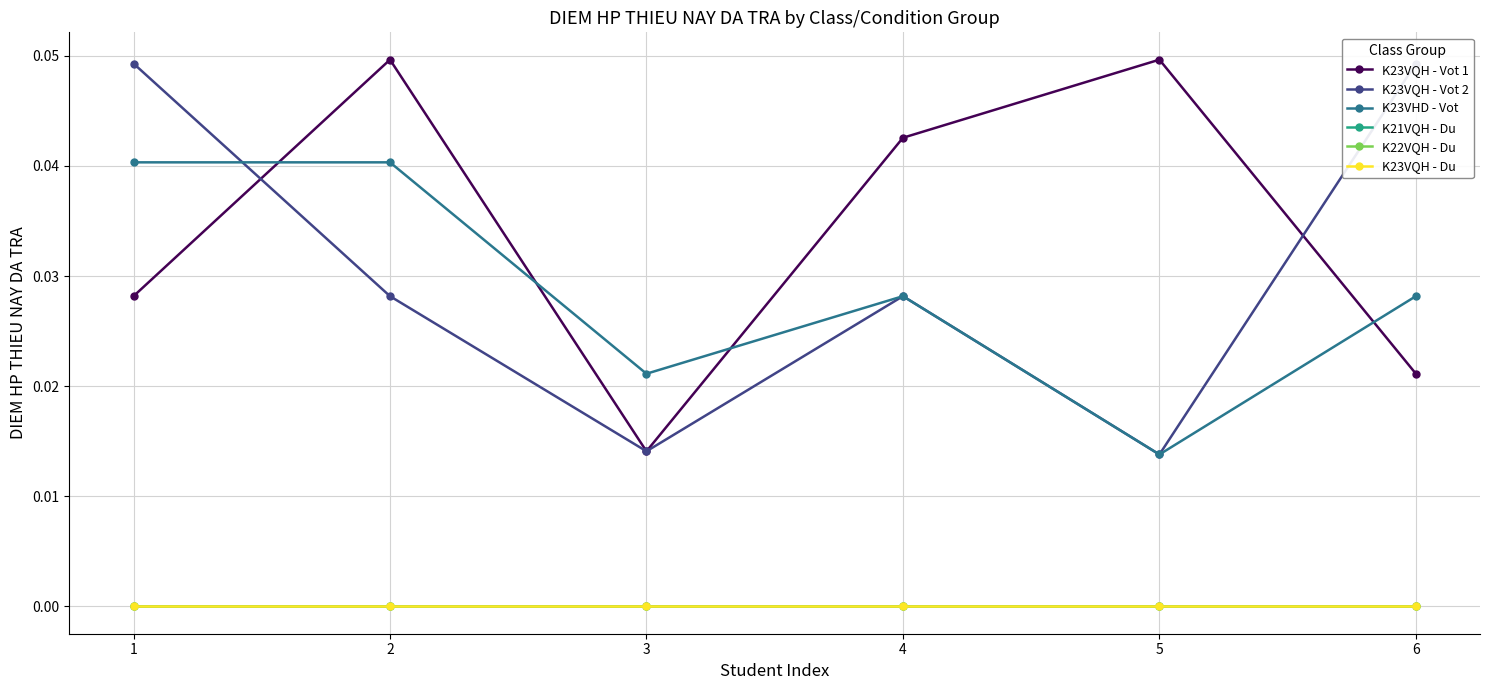

At which label is K23VQH - Du closest to 0?

1